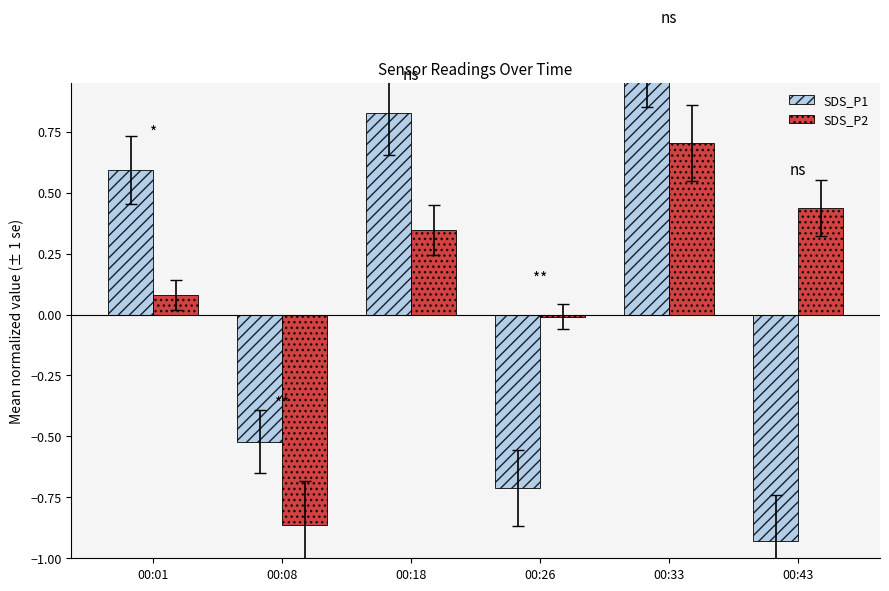

What is the difference between the maximum and second lowest values in the SDS_P2 series?

0.7